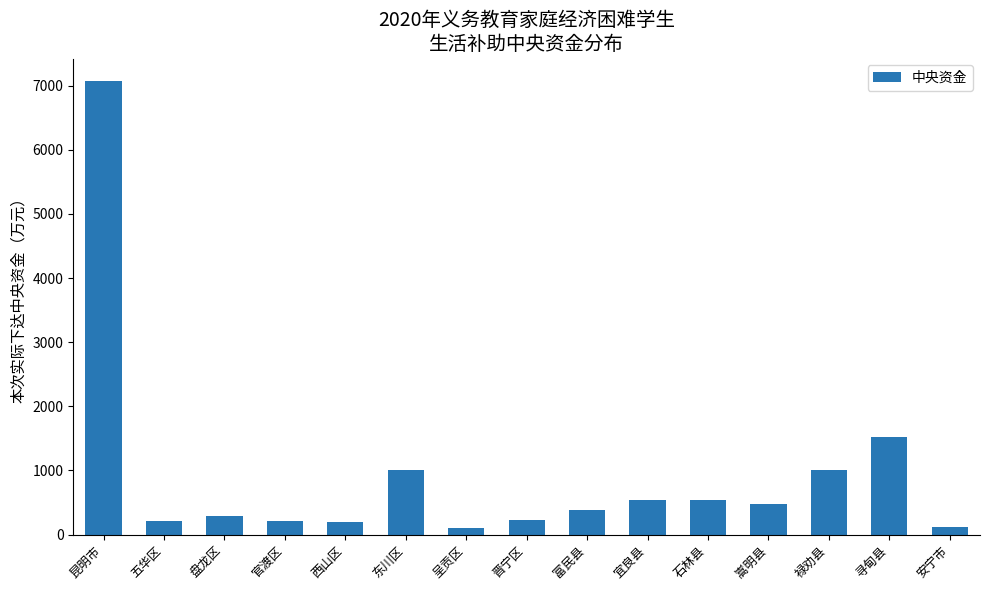

What is the value of the 10th bar from the left?

534.0